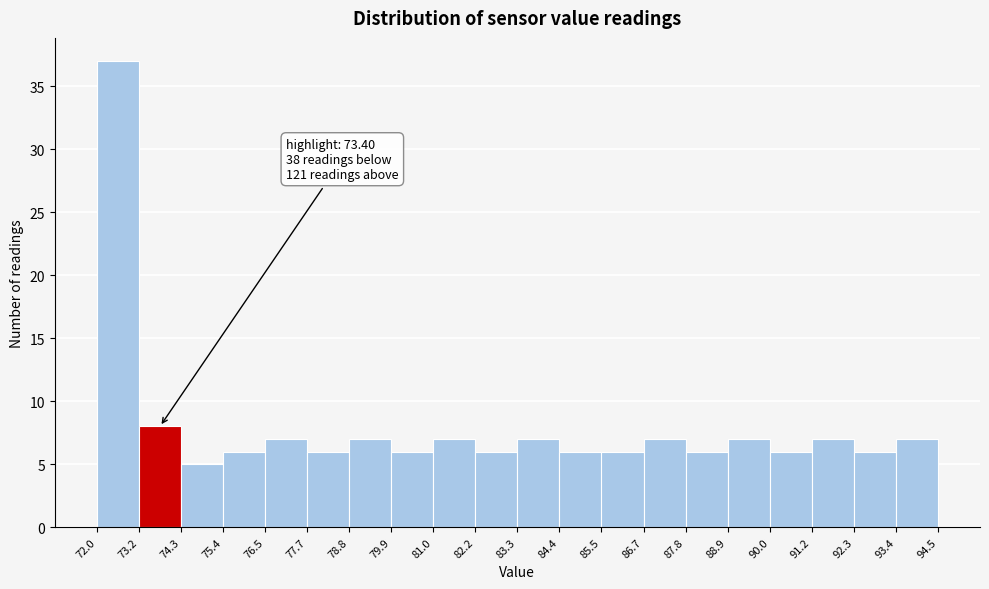

Over which range of the x-axis is the bar tallest?

72.0 to 73.2